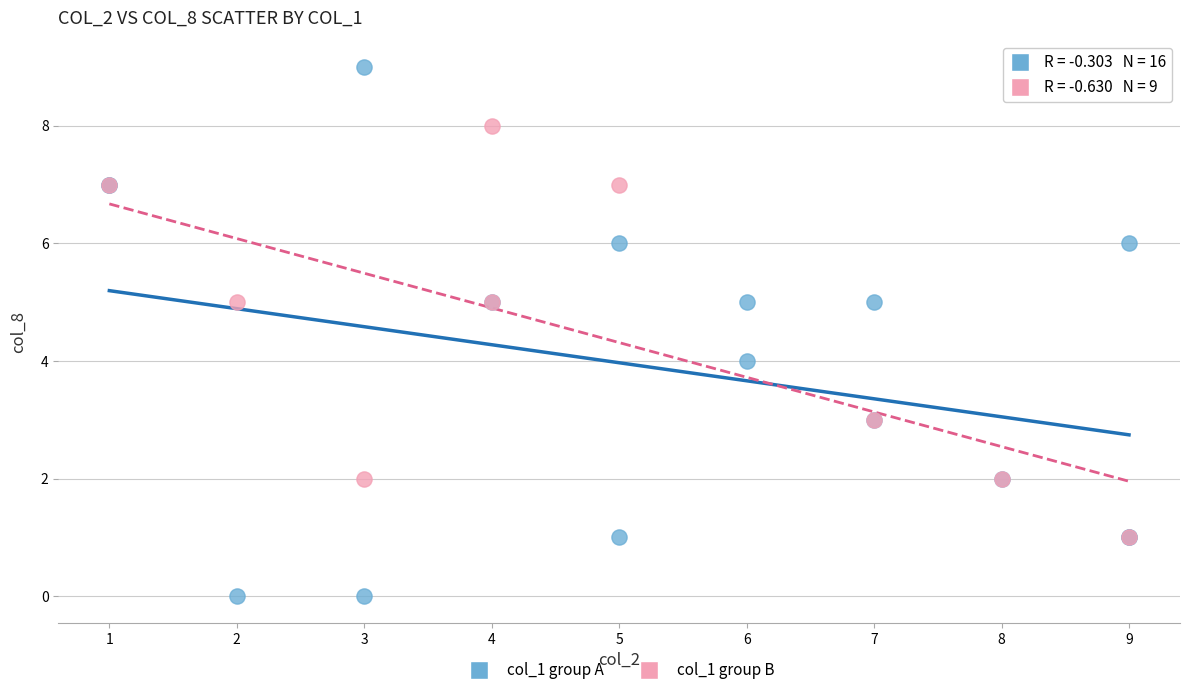

Which series has the widest spread of Y values?

col_1 group A